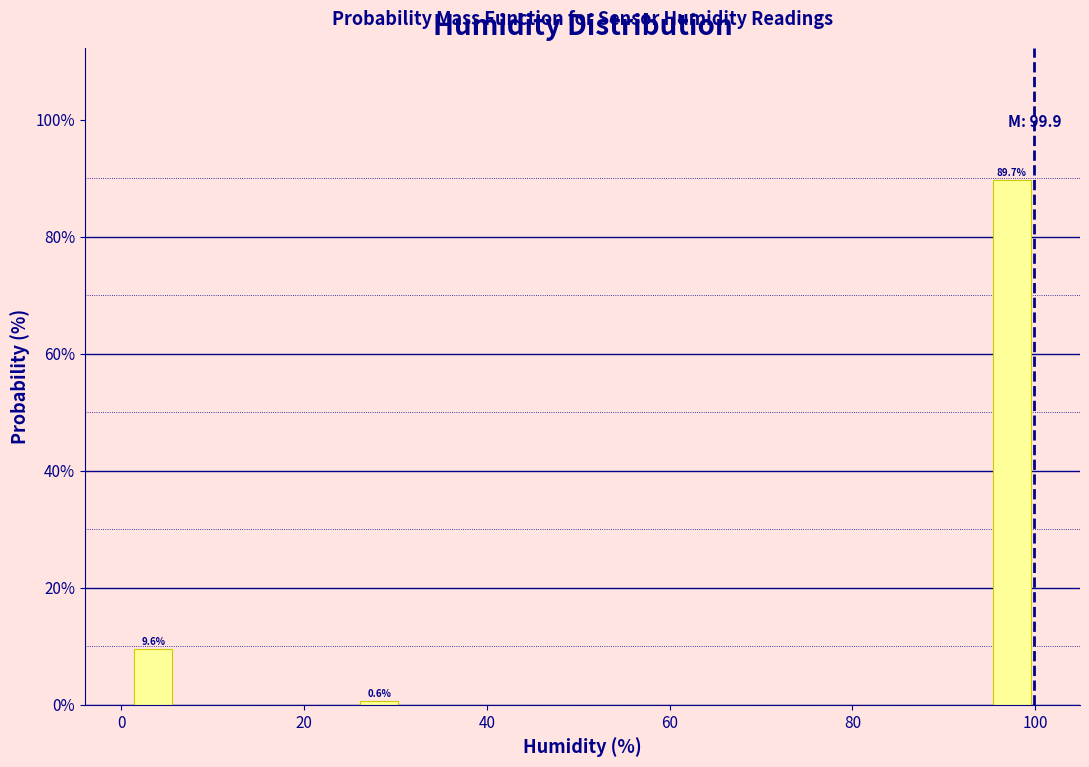

Around what value on the x-axis is the tallest bar? Give the approximate position of its centre, as read against the axis.

98